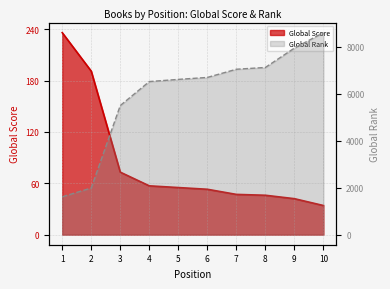

Reading left to right, what are all the values shown in this chart?

Global Score: 1=236	2=191	3=73	4=57	5=55	6=53	7=47	8=46	9=42	10=34
Global Rank: 1=1612	2=1986	3=5499	4=6521	5=6614	6=6697	7=7046	8=7122	9=7947	10=8605